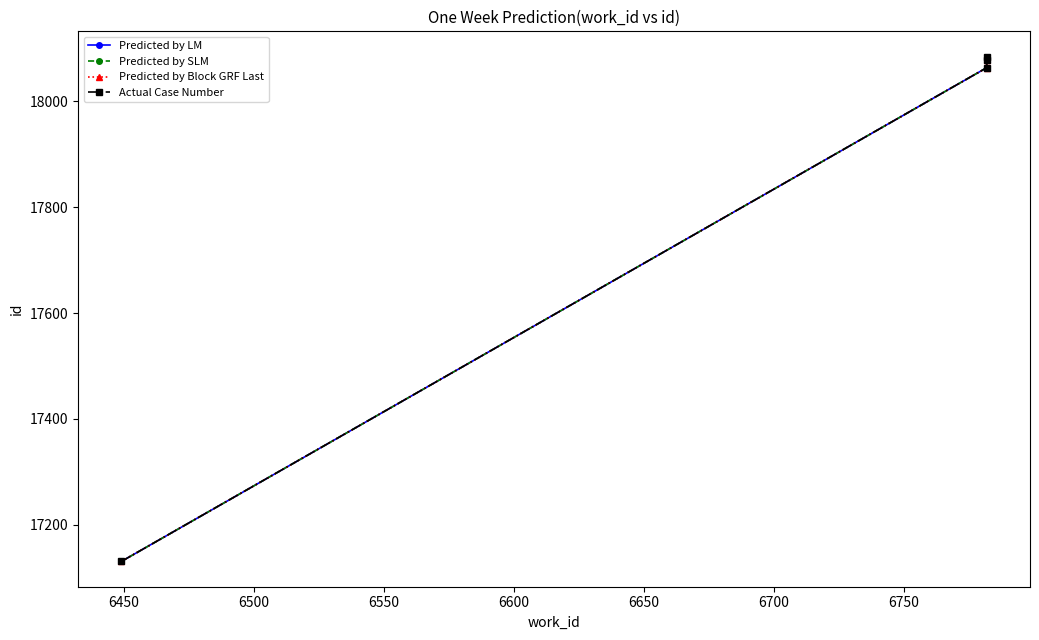

What is the total value across all series at 6550?

72336